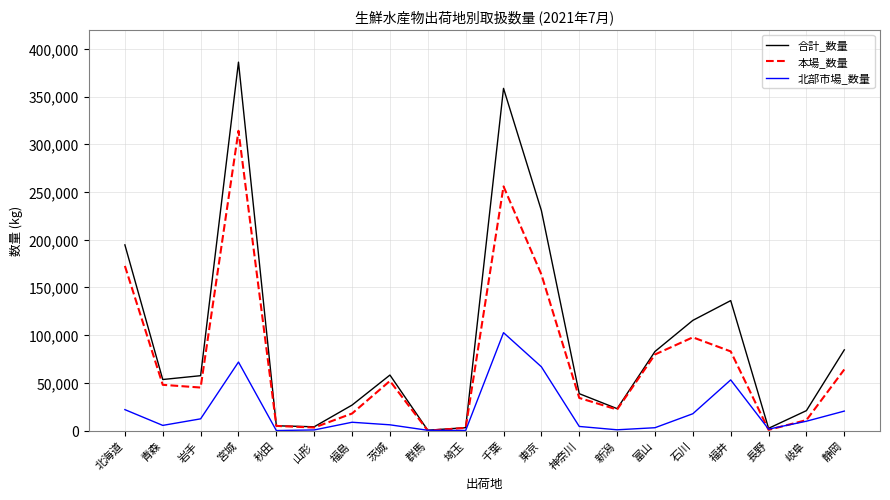

Which category has the highest value in the 北部市場_数量 series?

千葉